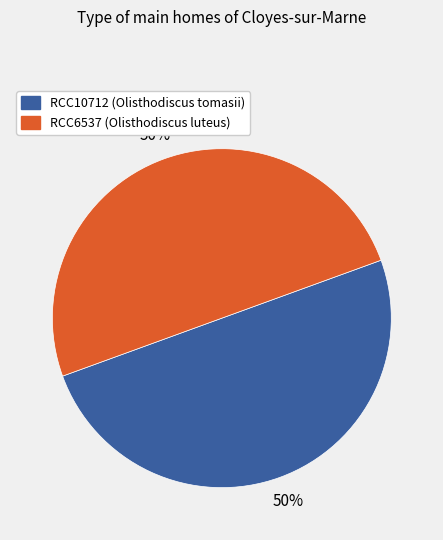

What percentage is the RCC10712 slice, to the nearest percent?

50%